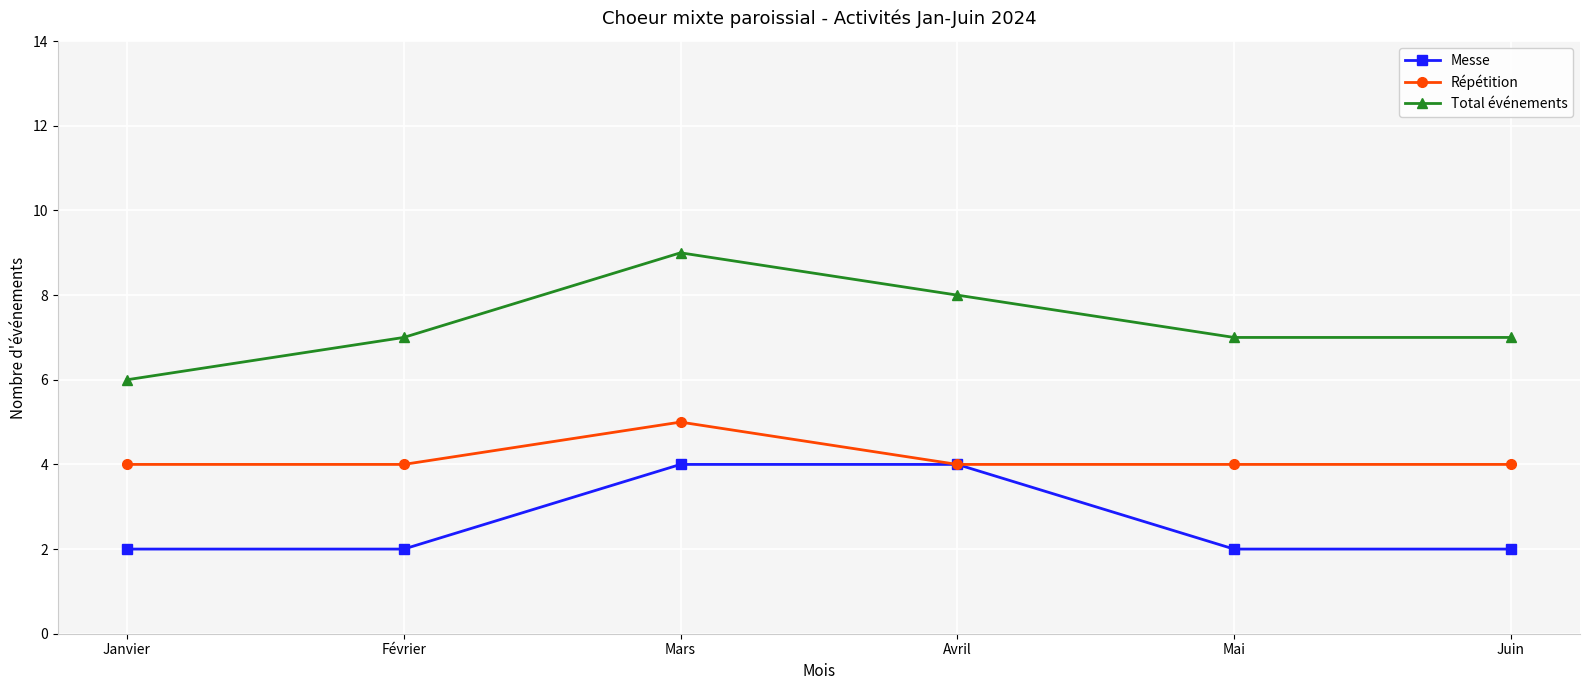

Which series has the widest spread of values?

Total événements